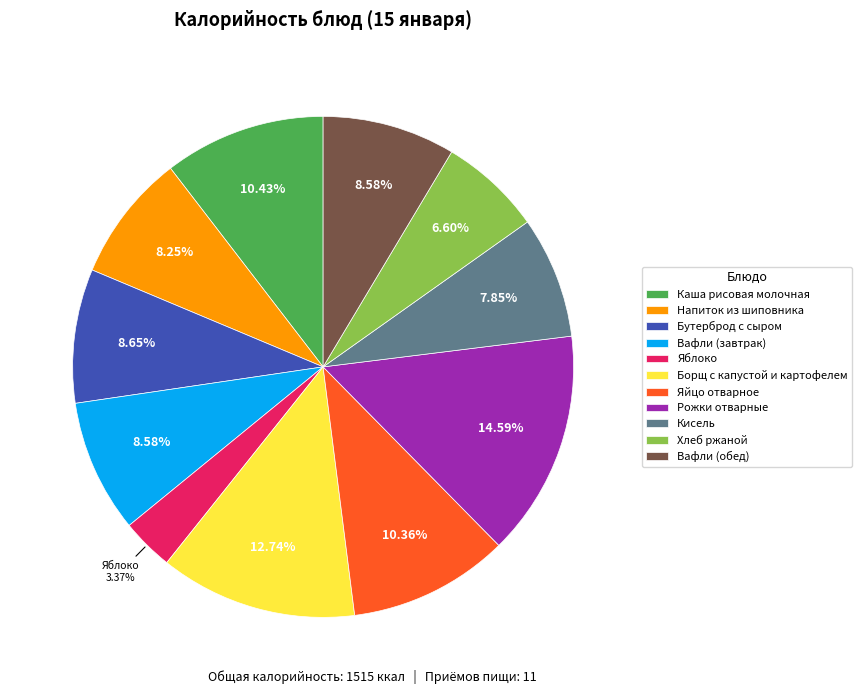

True or false: Бутерброд с сыром accounts for 9% of the total.

True